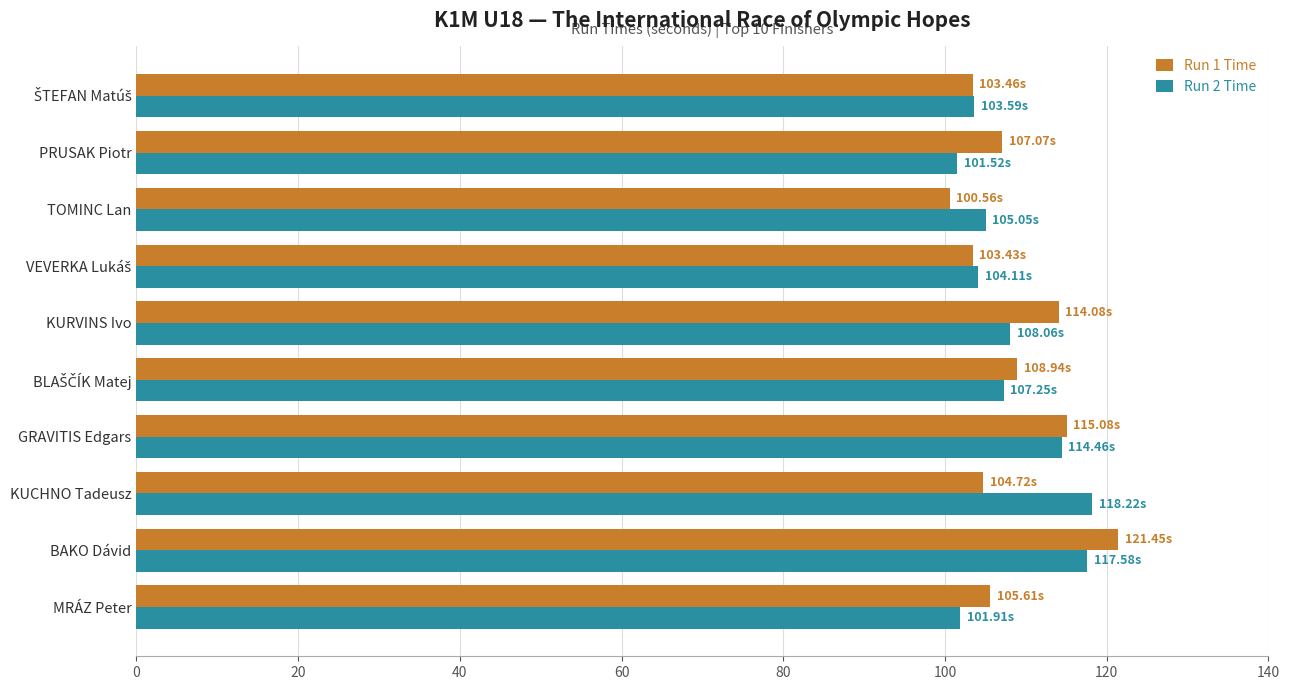

Which series has the widest spread of values?

Run 1 Time